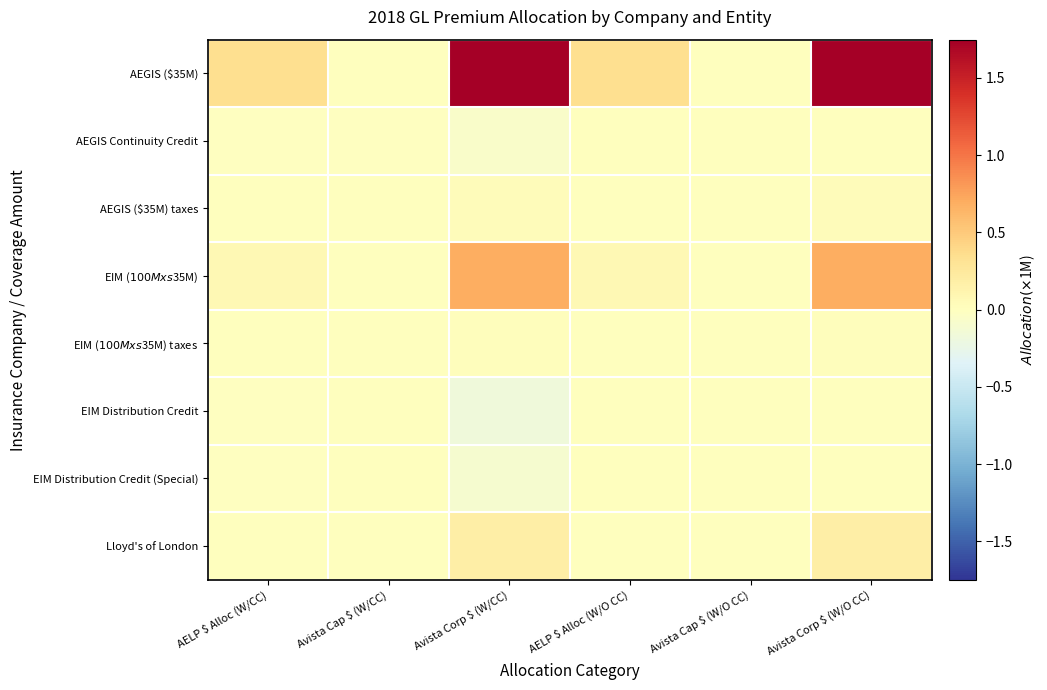

At how many categories does at least one series exceed 0?

6